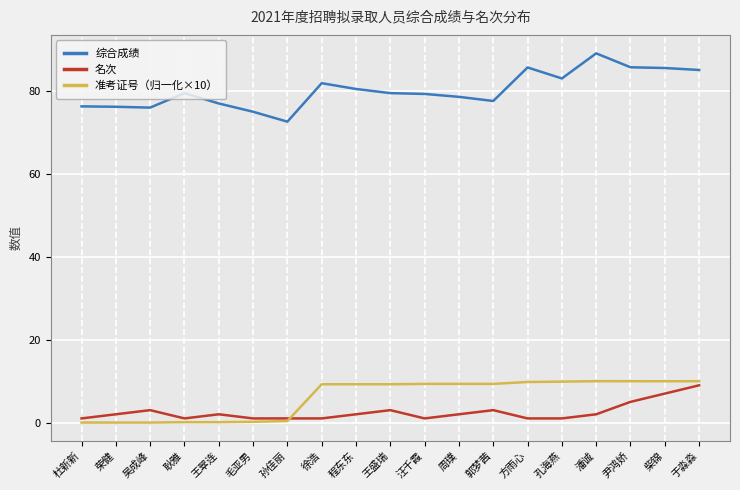

Is it true that 准考证号（归一化×10） equals 10.0 at 柴锦?

True